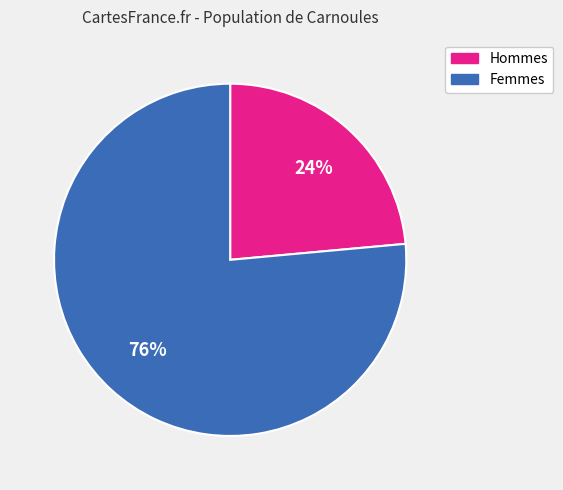

How many segments does this pie chart have?

2